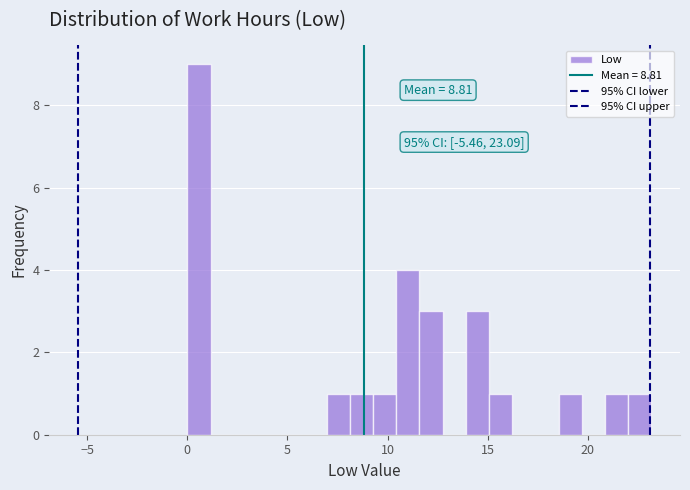

Read against the x-axis, roughly where is the centre of the tallest bar?

0.5